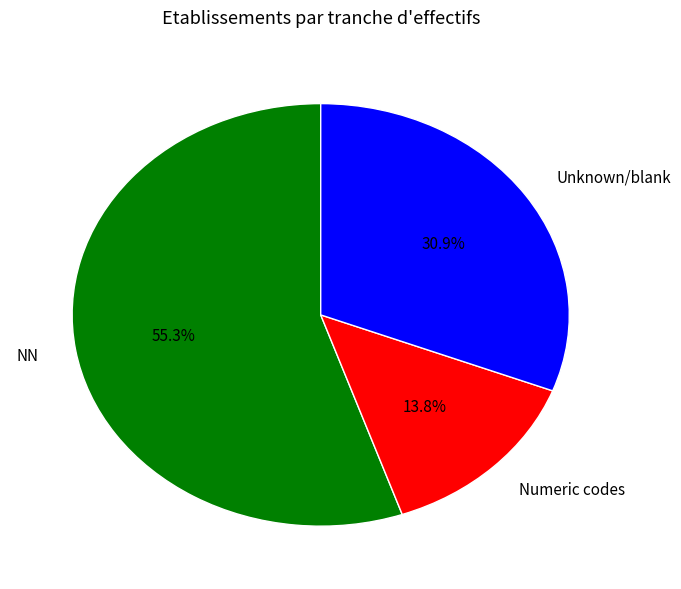

Approximately how many times larger is the value at Unknown/blank compared to Numeric codes?

2.2